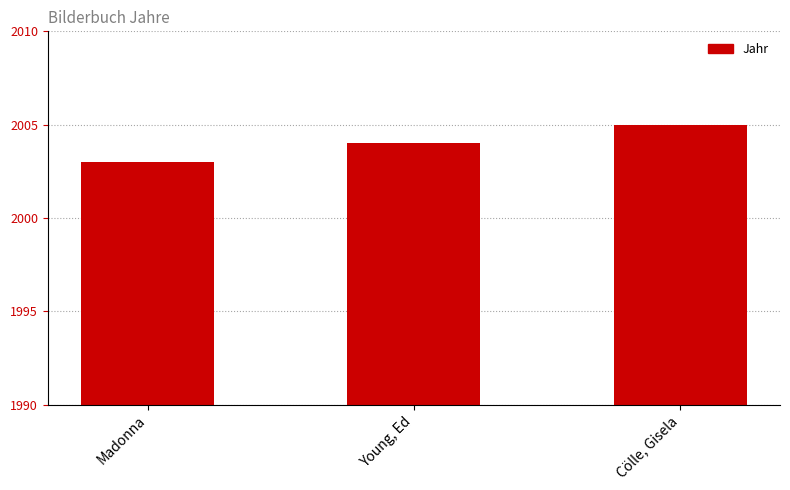

Reading right to left, extract all data points from this chart.

2005	2004	2003